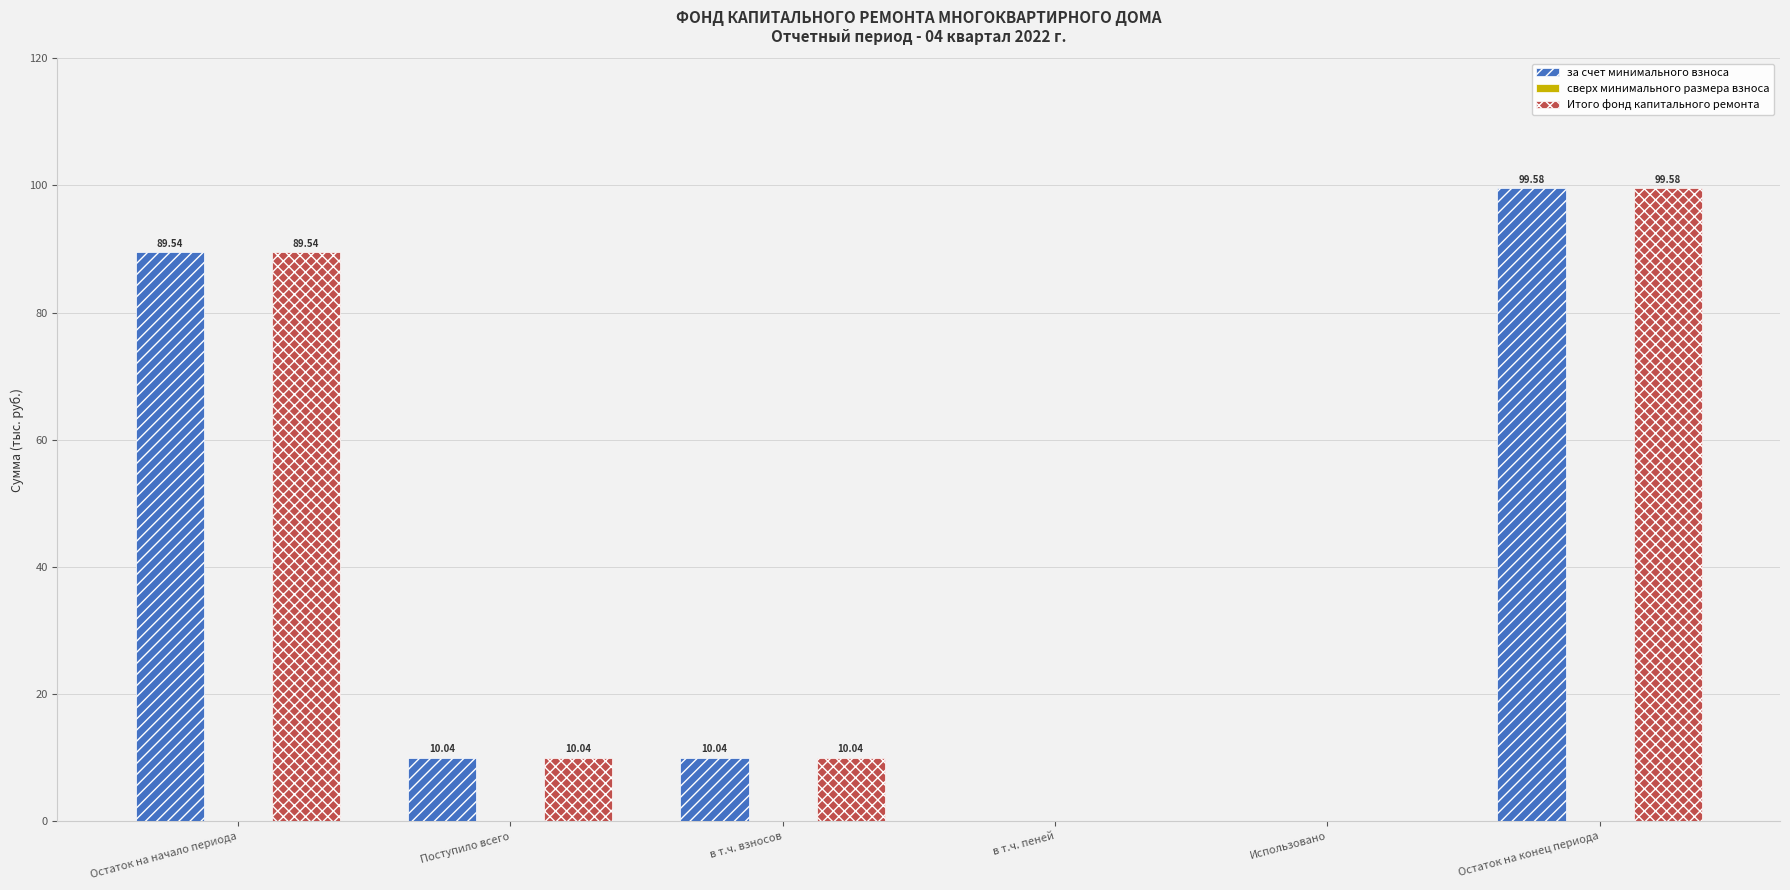

What is the sum of all Итого фонд капитального ремонта values?

209.2